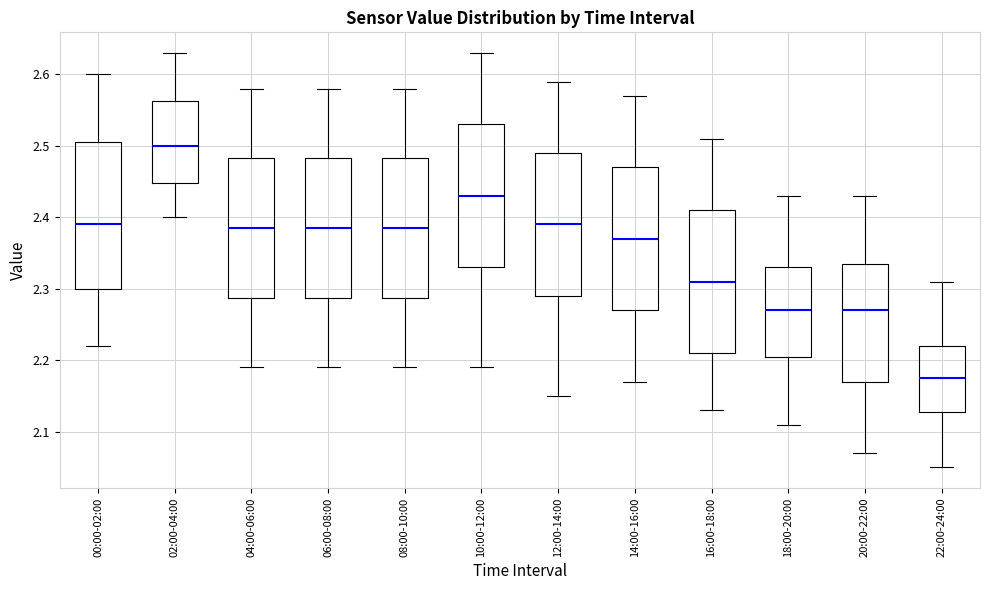

Reading left to right, transcribe this box plot: for each box, give where its median line is, the range the box spans, and where its two whiskers end, as read against the y-axis. The values are not printed on the chart, so give them approximately, as read against the axis.

00:00-02:00: median 2.39, box 2.30 to 2.51, whiskers 2.22 to 2.60
02:00-04:00: median 2.50, box 2.45 to 2.56, whiskers 2.40 to 2.63
04:00-06:00: median 2.39, box 2.29 to 2.48, whiskers 2.19 to 2.58
06:00-08:00: median 2.39, box 2.29 to 2.48, whiskers 2.19 to 2.58
08:00-10:00: median 2.39, box 2.29 to 2.48, whiskers 2.19 to 2.58
10:00-12:00: median 2.43, box 2.33 to 2.53, whiskers 2.19 to 2.63
12:00-14:00: median 2.39, box 2.29 to 2.49, whiskers 2.15 to 2.59
14:00-16:00: median 2.37, box 2.27 to 2.47, whiskers 2.17 to 2.57
16:00-18:00: median 2.31, box 2.21 to 2.41, whiskers 2.13 to 2.51
18:00-20:00: median 2.27, box 2.21 to 2.33, whiskers 2.11 to 2.43
20:00-22:00: median 2.27, box 2.17 to 2.34, whiskers 2.07 to 2.43
22:00-24:00: median 2.18, box 2.13 to 2.22, whiskers 2.05 to 2.31